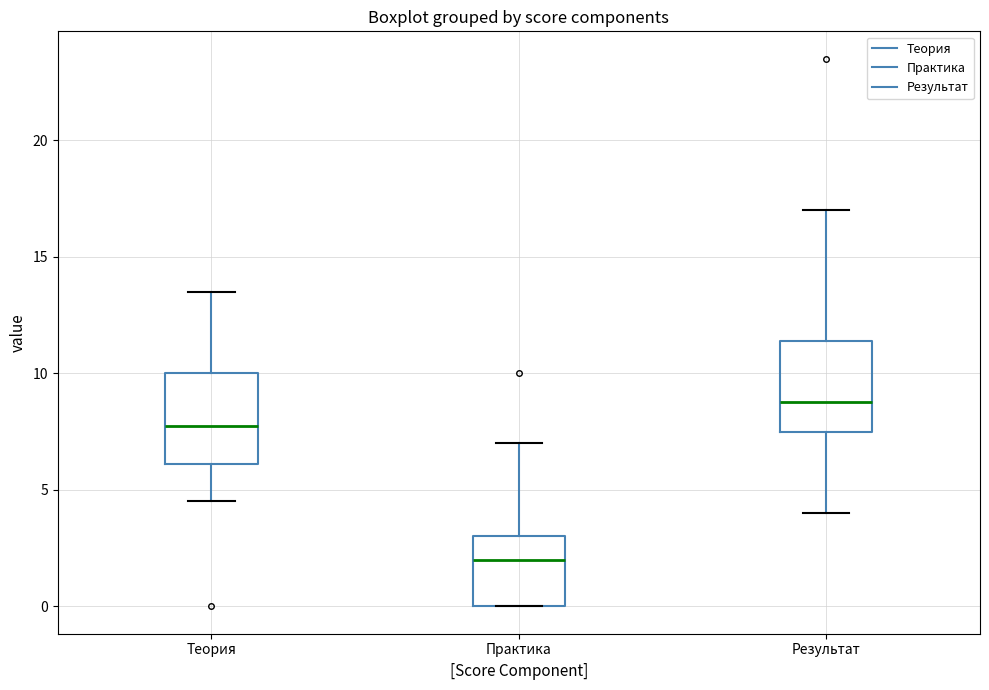

Reading left to right, transcribe this box plot: for each box, give where its median line is, the range the box spans, and where its two whiskers end, as read against the y-axis. The values are not printed on the chart, so give them approximately, as read against the axis.

Теория: median 8.0, box 6.0 to 10.0, whiskers 4.5 to 13.5
Практика: median 2.0, box 0.0 to 3.0, whiskers 0.0 to 7.0
Результат: median 9.0, box 7.5 to 11.5, whiskers 4.0 to 17.0